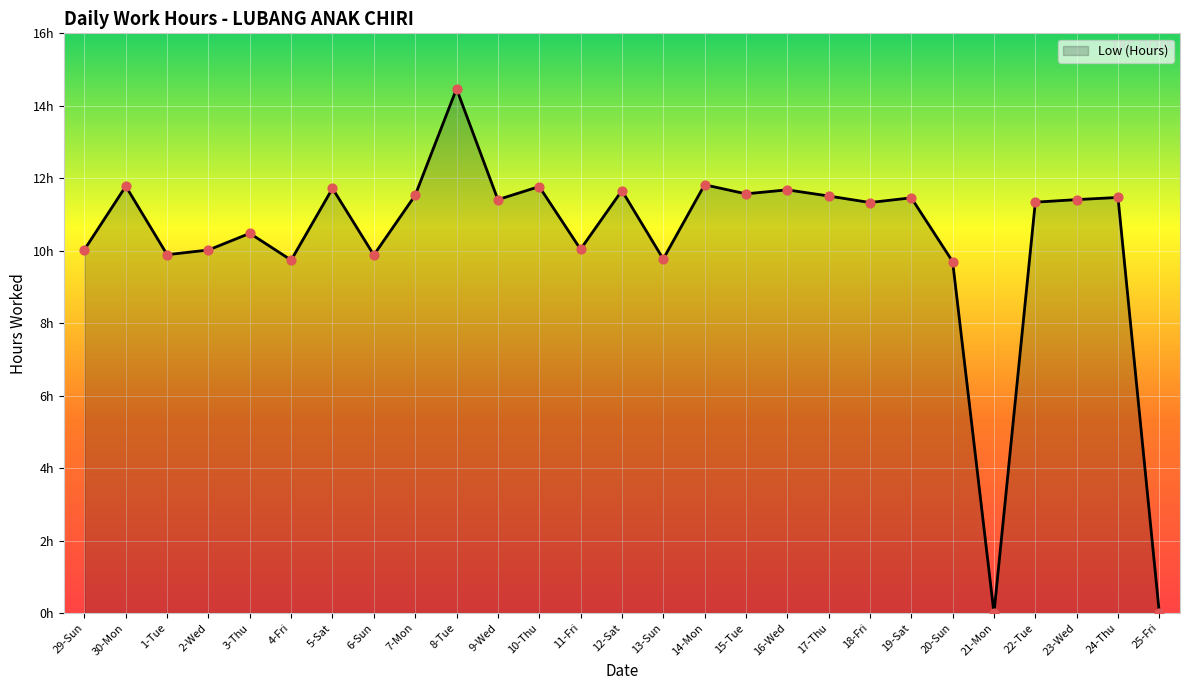

What is the change in value from 9-Wed to 15-Tue?

+0.2